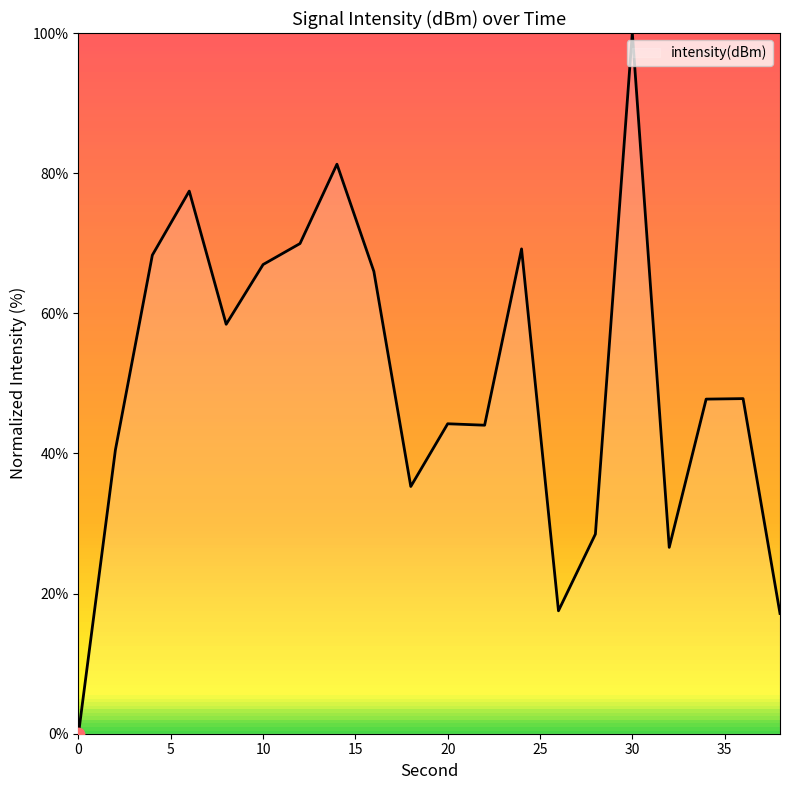

What is the difference between the maximum and minimum values?

100.0